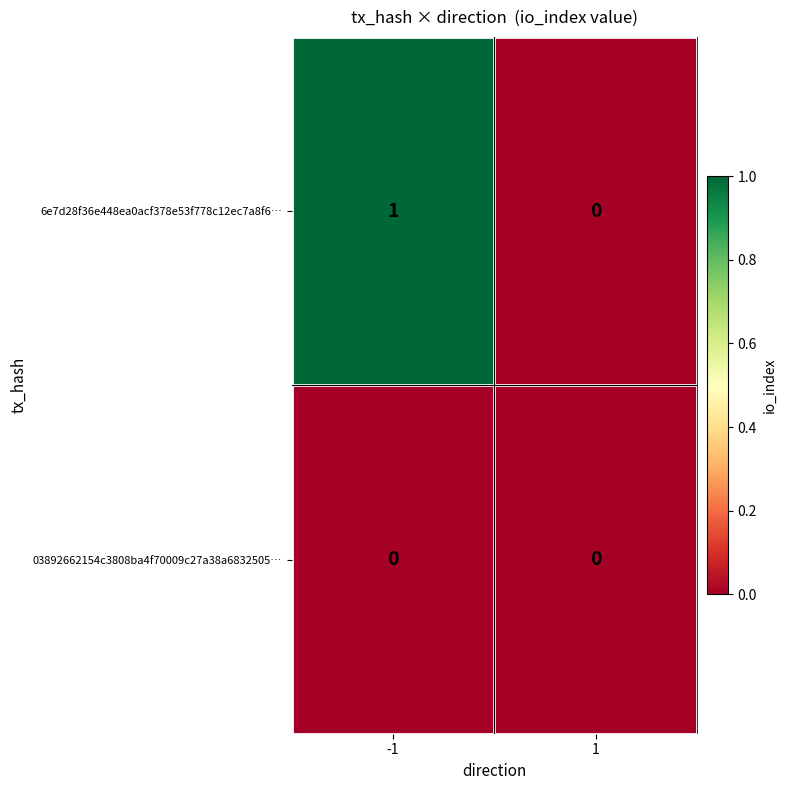

At -1, list the series in order from smallest to largest.

03892662154c3808ba4f70009c27a38a6832505…, 6e7d28f36e448ea0acf378e53f778c12ec7a8f6…